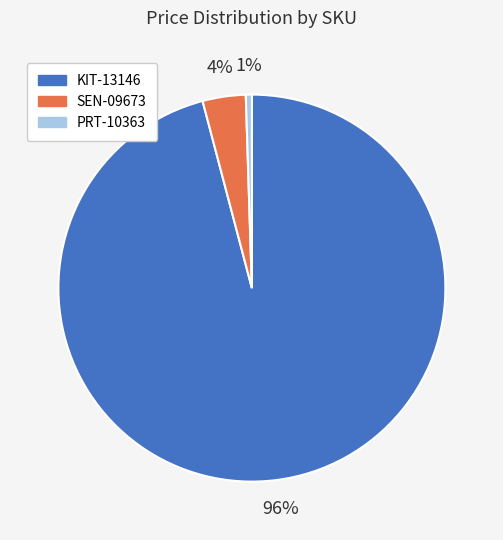

Count the number of slices in the pie.

3